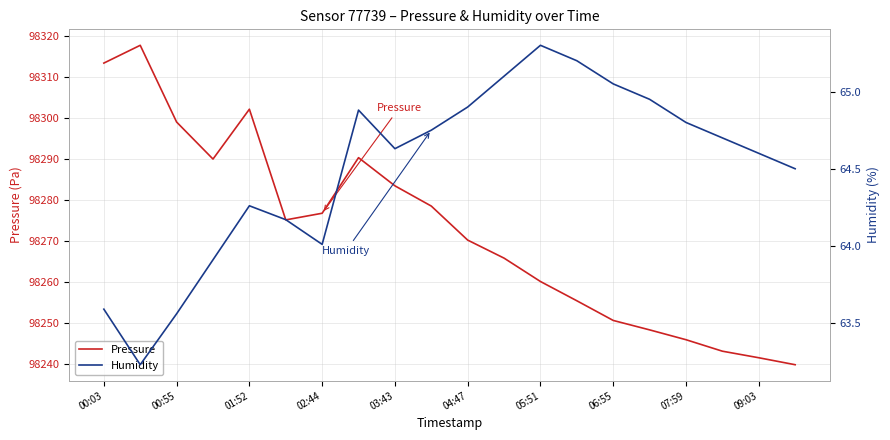

The Pressure series shows 25382.8 at 01:52. True or false?

False